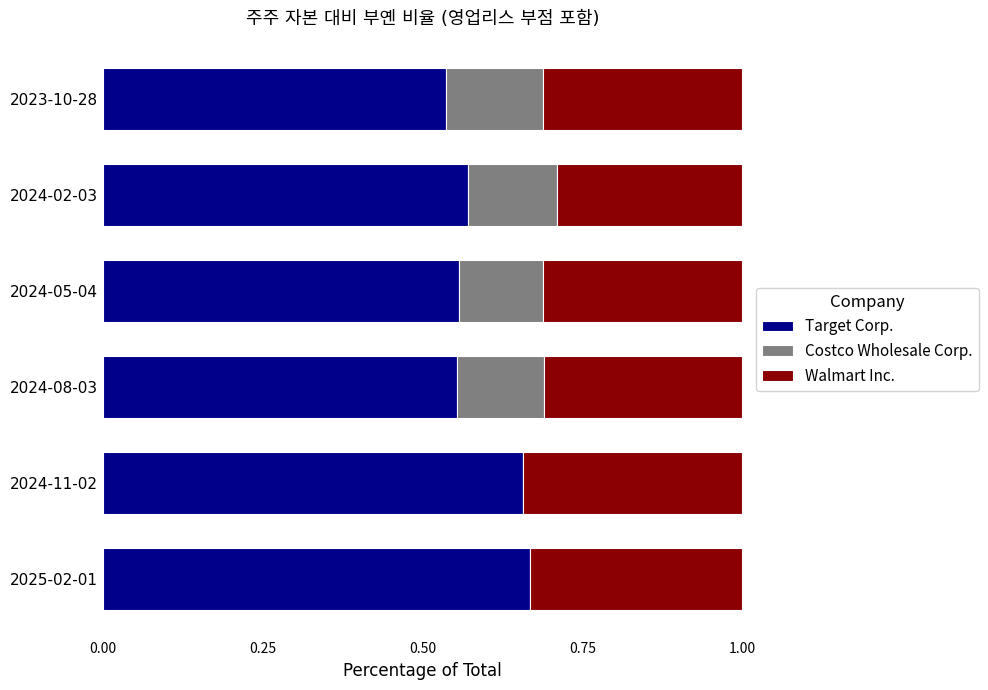

True or false: Target Corp. has a value of 0.9 at 2024-05-04.

False